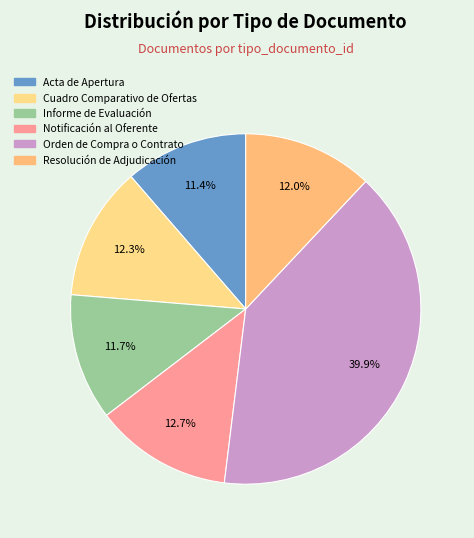

To the nearest percent, what is the combined percentage of Orden de Compra o Contrato and Notificación al Oferente?

53%